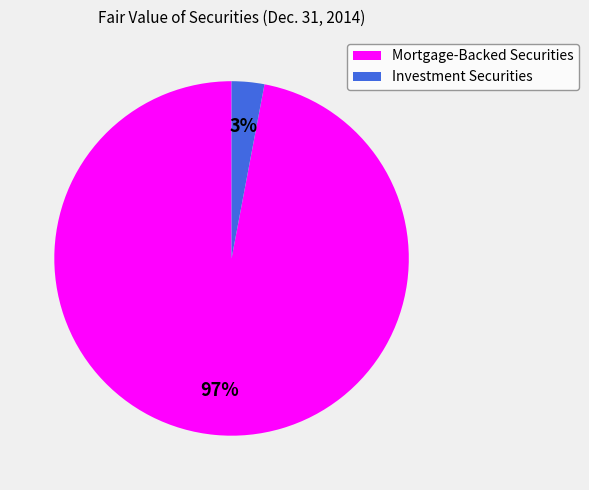

Does Mortgage-Backed Securities account for over 50% of the chart?

Yes